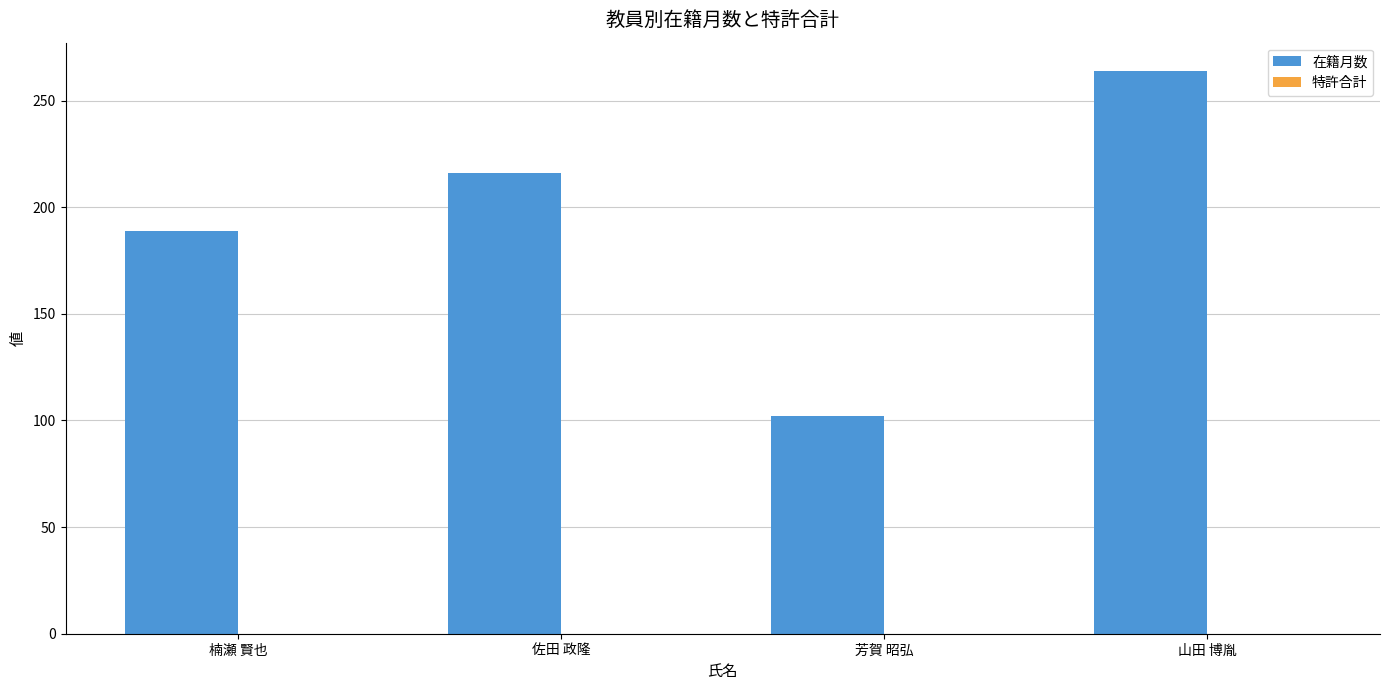

Which category has the lowest value across all series?

芳賀 昭弘